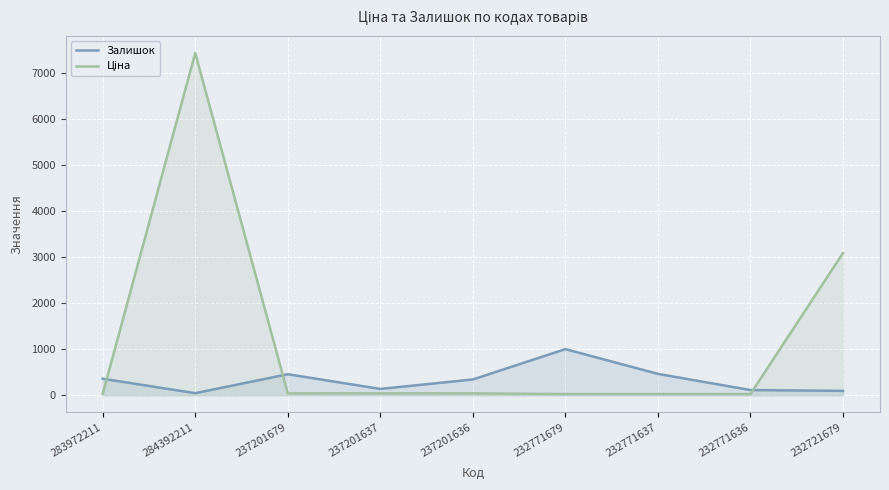

What position from the right is 232771637?

3